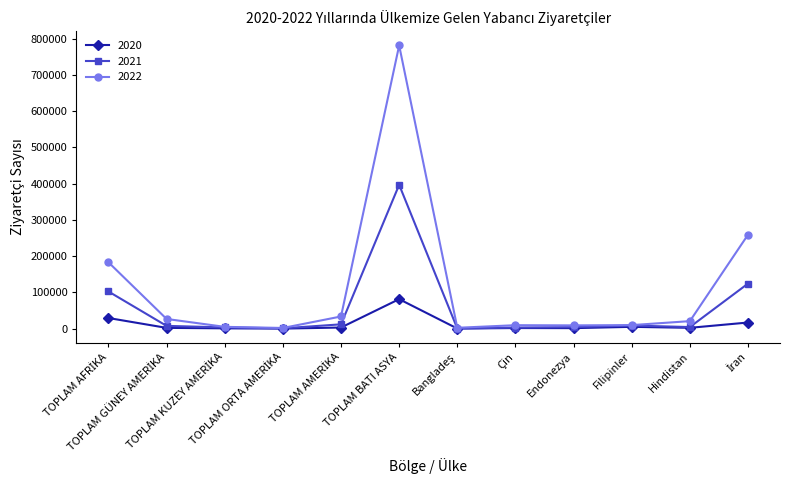

What is the greatest value displayed?

781594